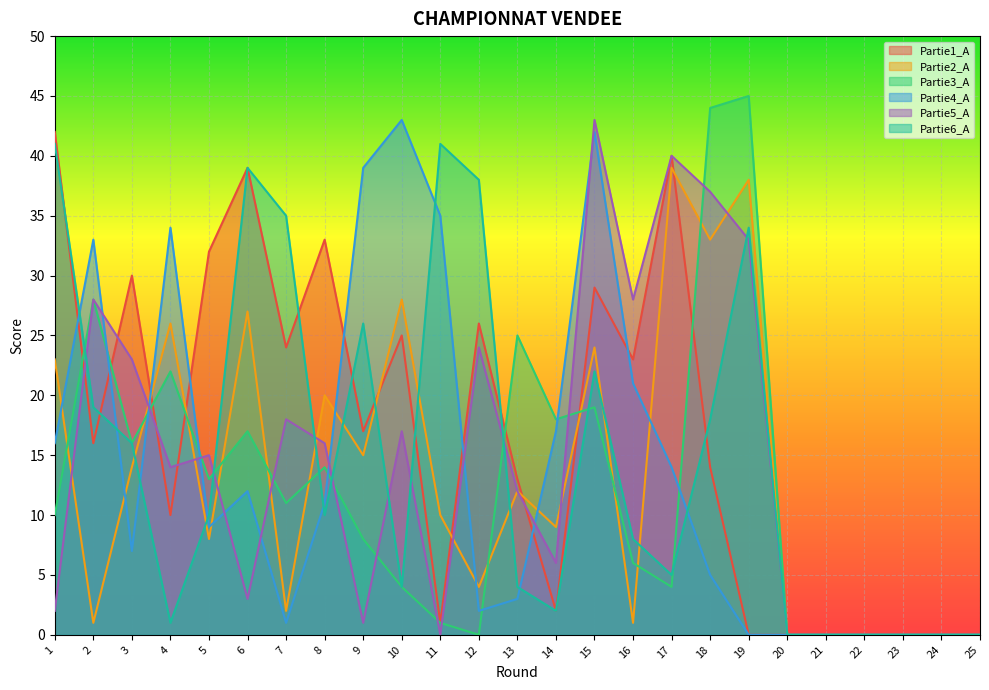

How many intersections are there between Partie1_A and Partie3_A?

7